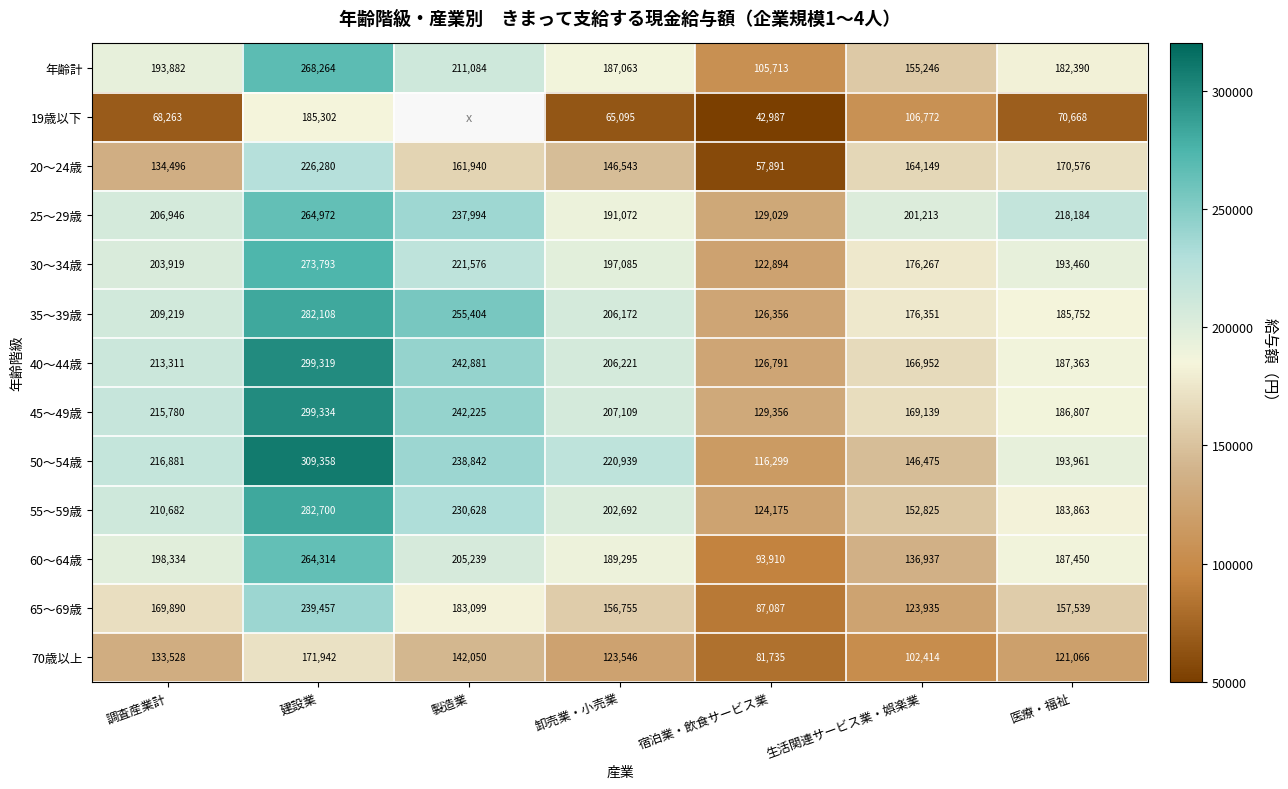

What is the difference between the 60～64歳 values at 医療・福祉 and 卸売業・小売業?

1845